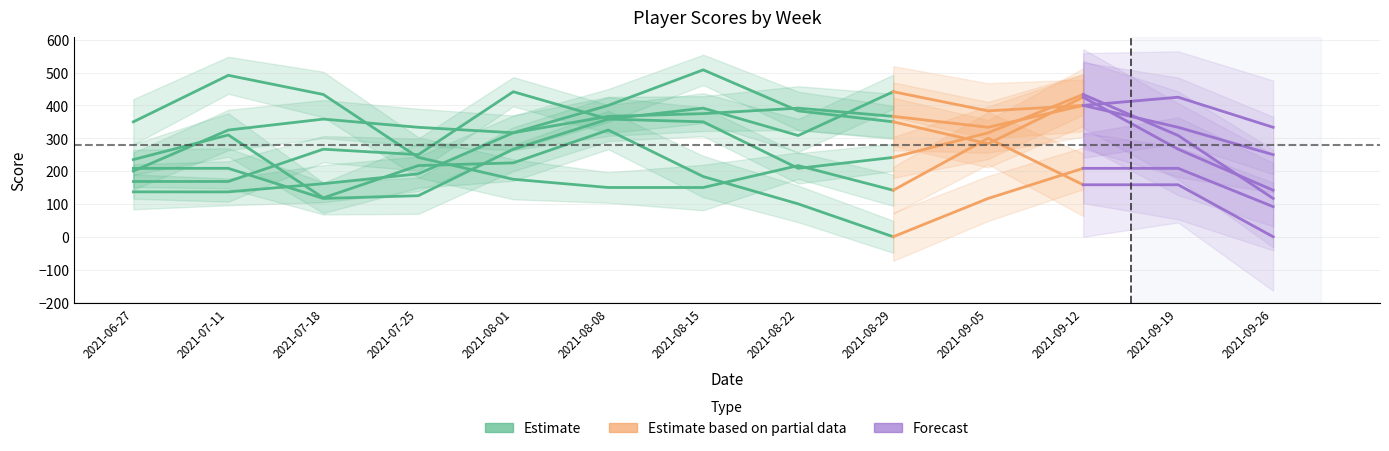

True or false: Johnson, Barry has a value of 281 at 2021-06-27.

False